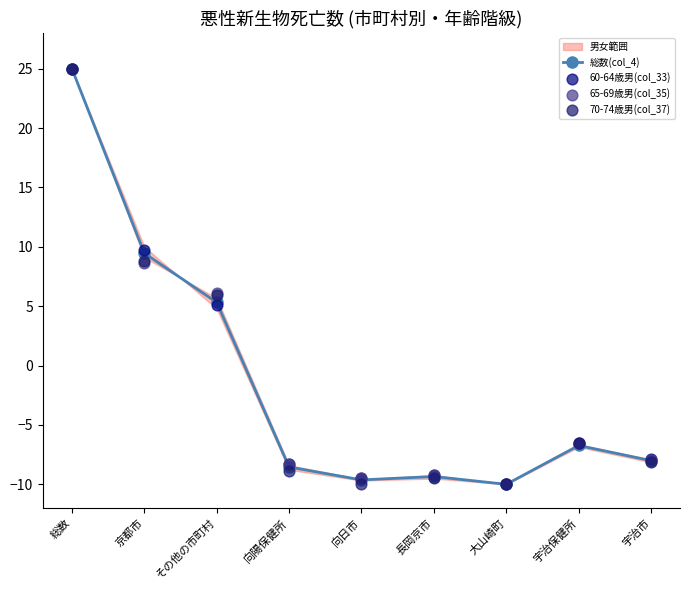

Is the value of 70-74歳男(col_37) at 総数 greater than the value of 65-69歳男(col_35) at 京都市?

Yes